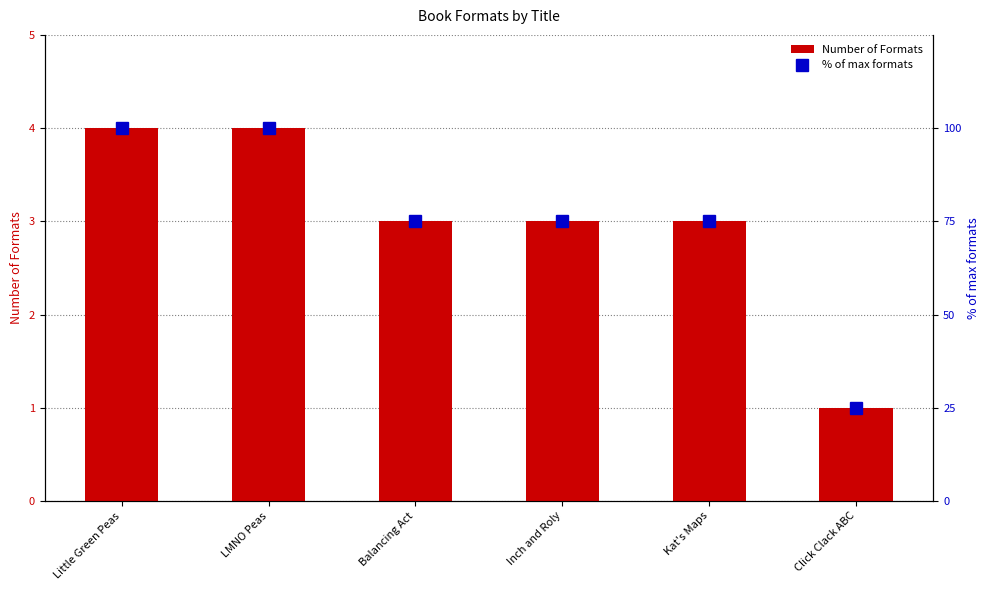

Is it true that % of max formats equals 75 at Inch and Roly?

True